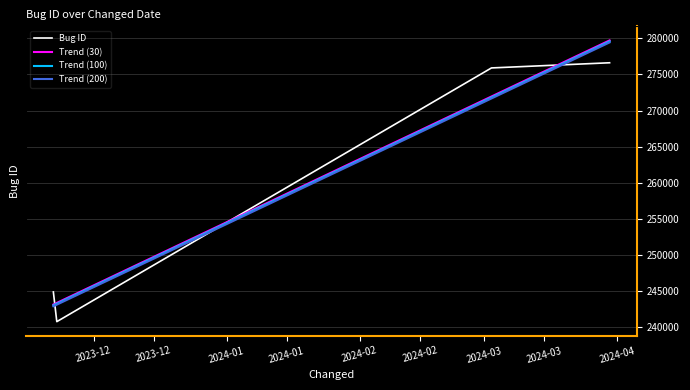

How many times do Bug ID and Trend (100) cross each other?

3